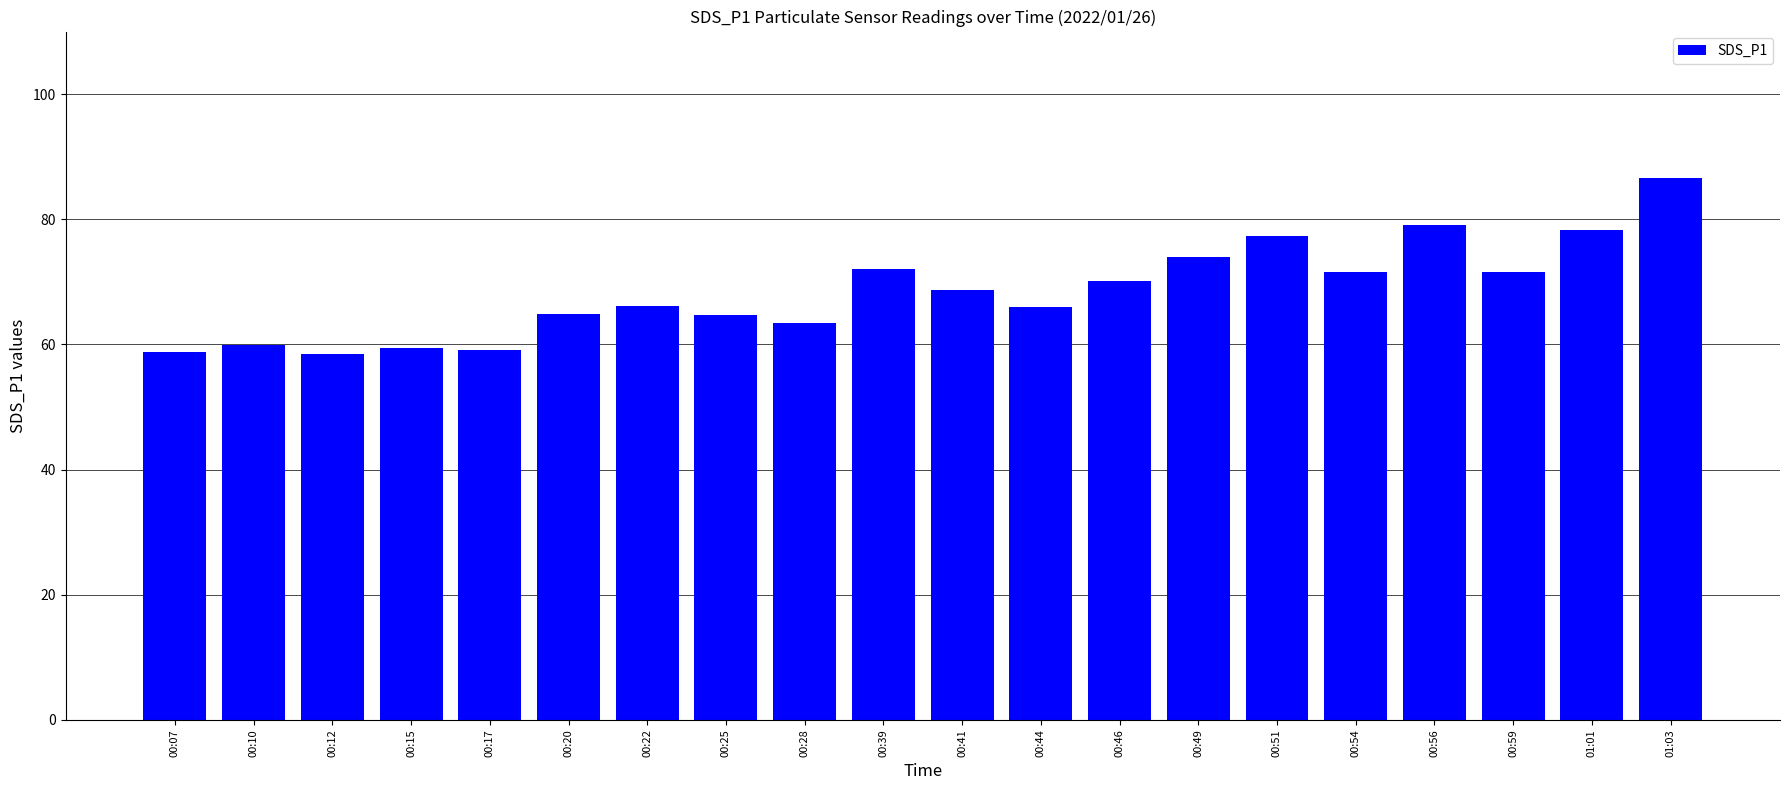

What is the difference between the values at 01:03 and 00:28?

23.1